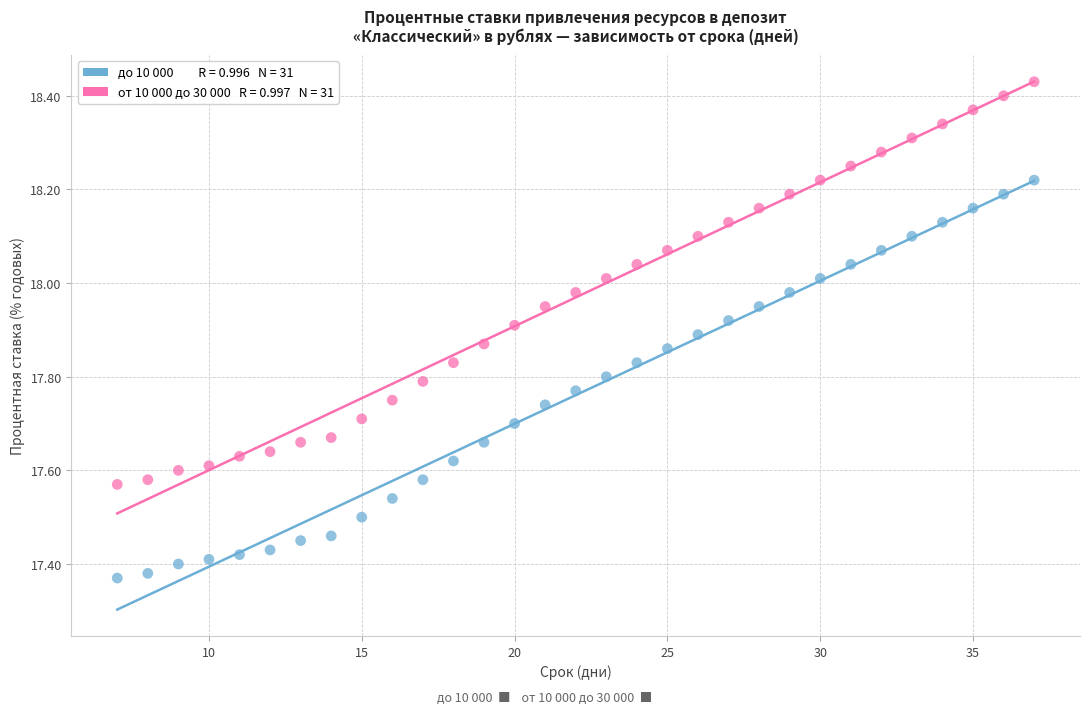

Across all data points, what is the range of Y values (max minus min)?

1.1